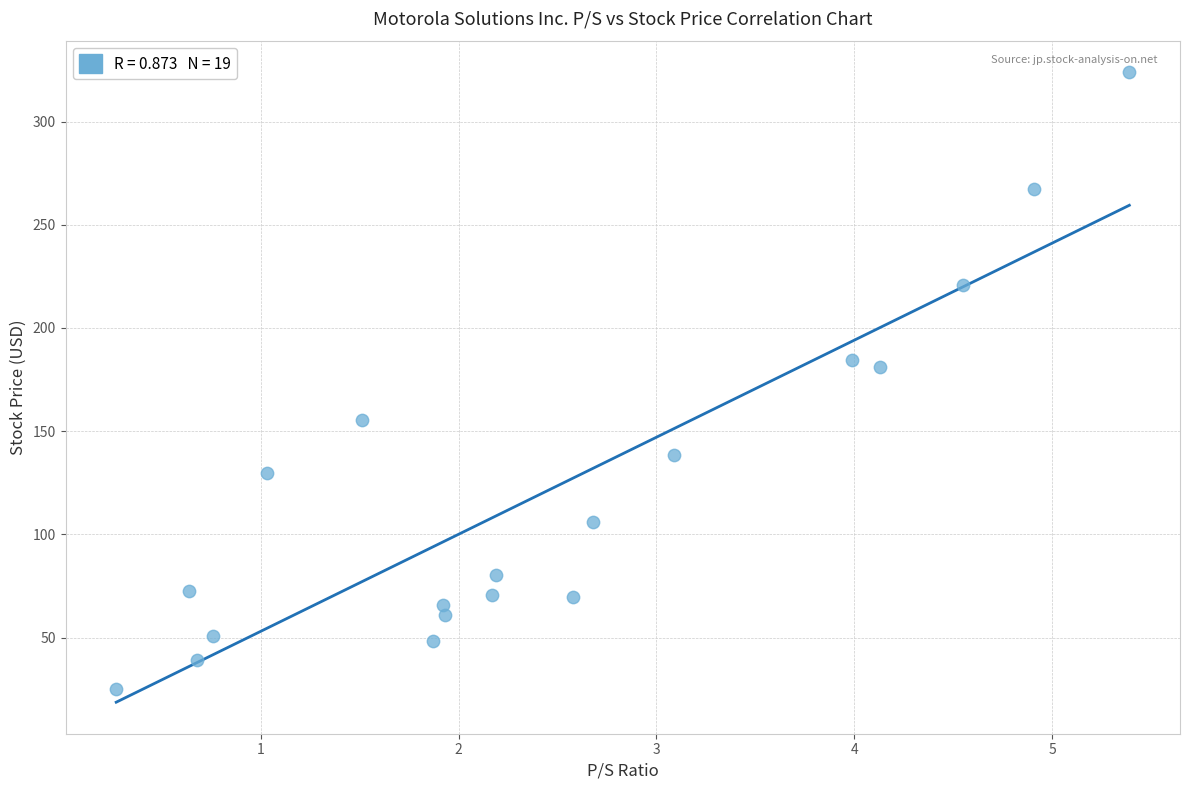

What is the range of Y values (max minus min)?

298.6